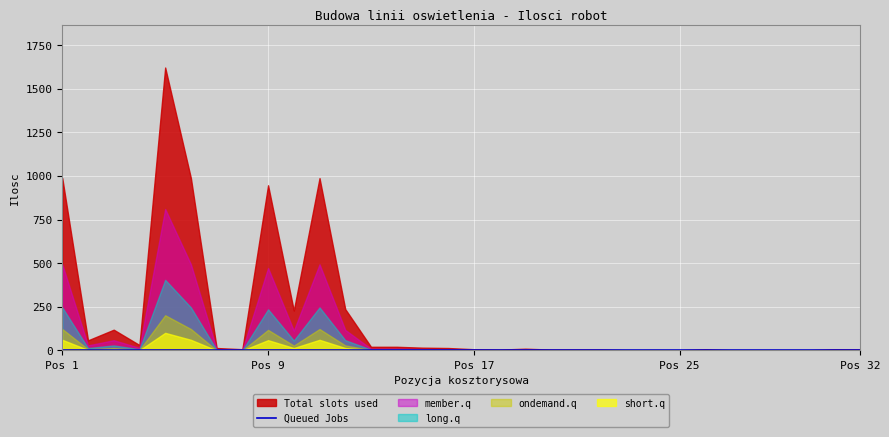

Rank the categories by long.q value from highest to lowest.

5, 1, 6, 11, 9, 12, 10, 3, 2, 4, 13, 14, 15, 7, 16, 19, 8, 17, 18, 20, 21, 22, 26, 31, 32, 23, 24, 25, 27, 28, 29, 30